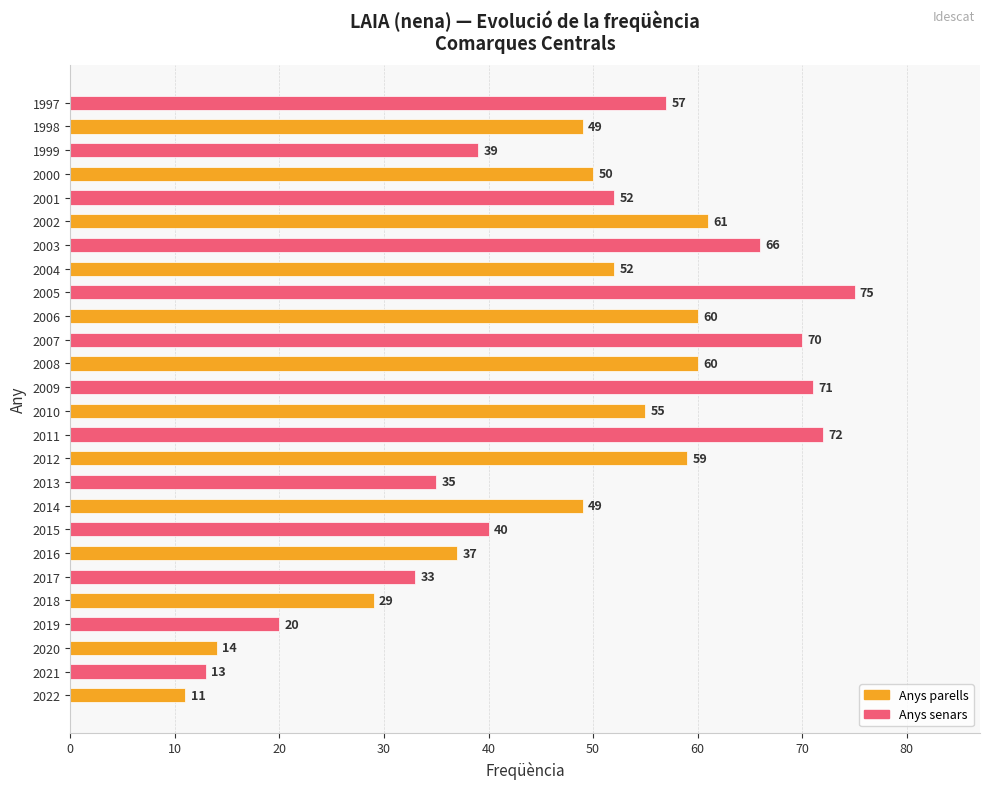

What is the difference between the maximum and minimum values?

64